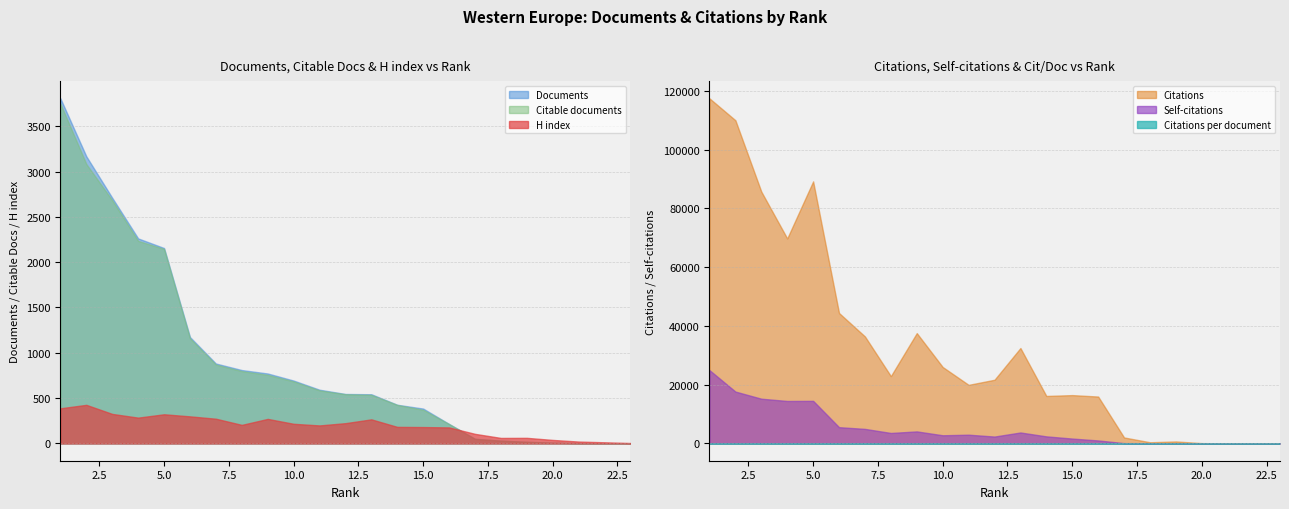

Which has a higher value, 14 or 7?

7